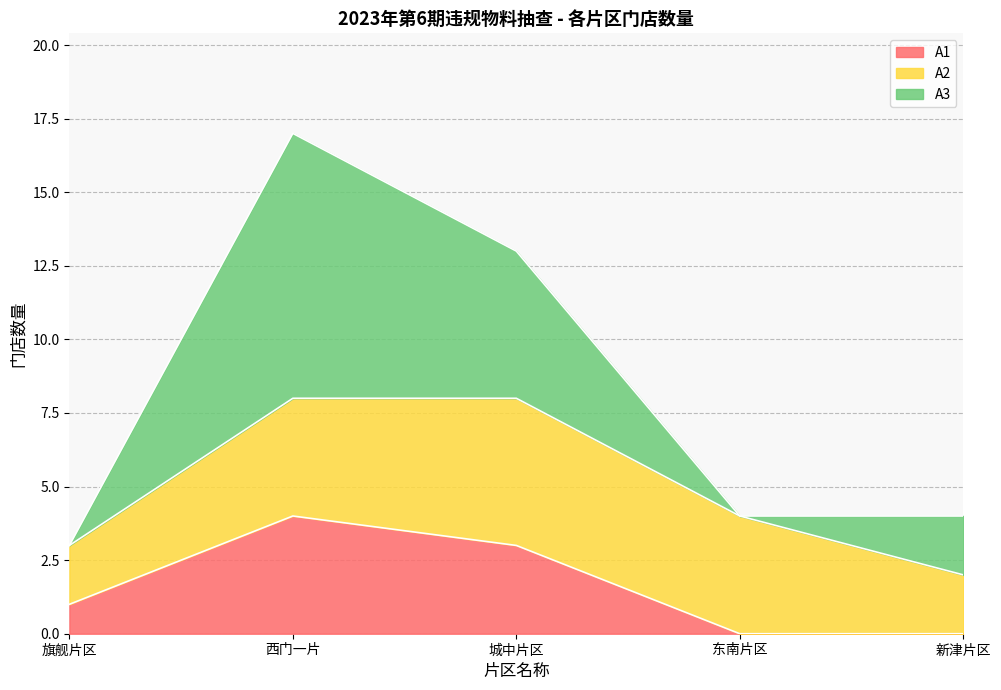

At 城中片区, list the series in order from smallest to largest.

A1, A2, A3